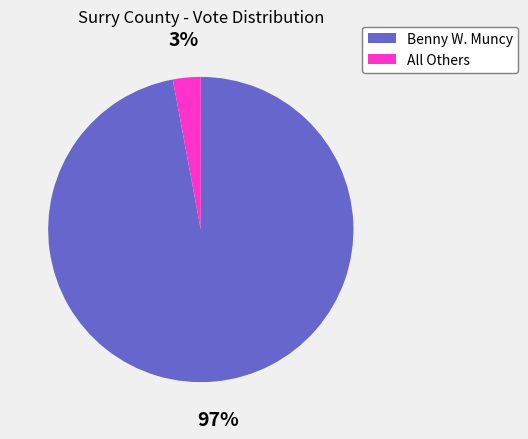

To the nearest percent, what percentage of the pie is Benny W. Muncy?

97%